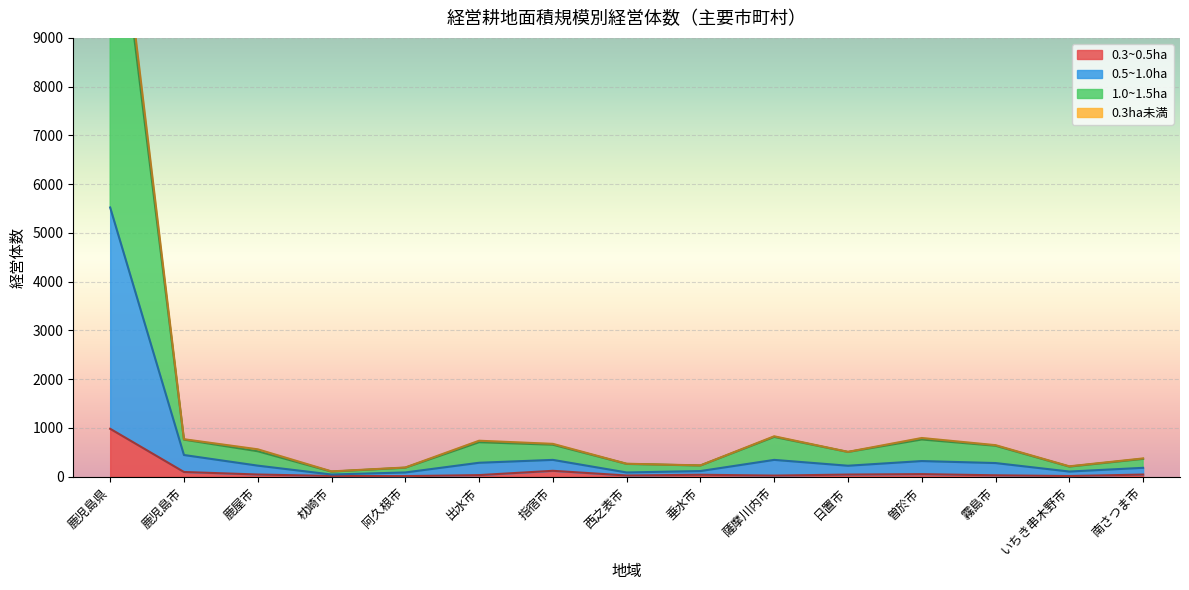

Which category has the highest value in the 0.3ha未満 series?

鹿児島県